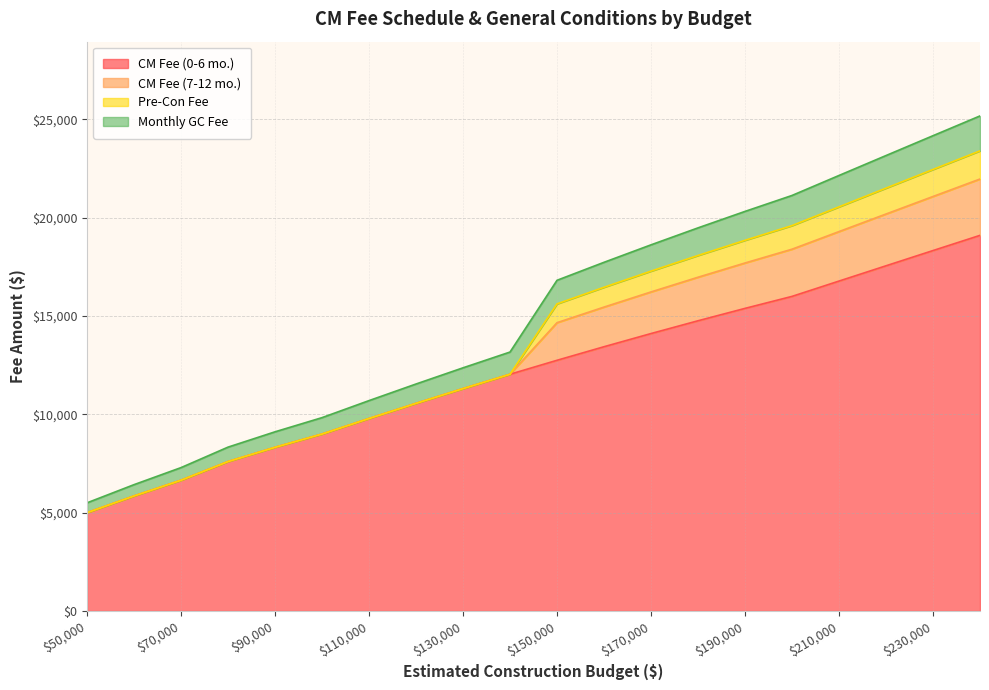

What is the total value across all series at $170,000?

18622.1